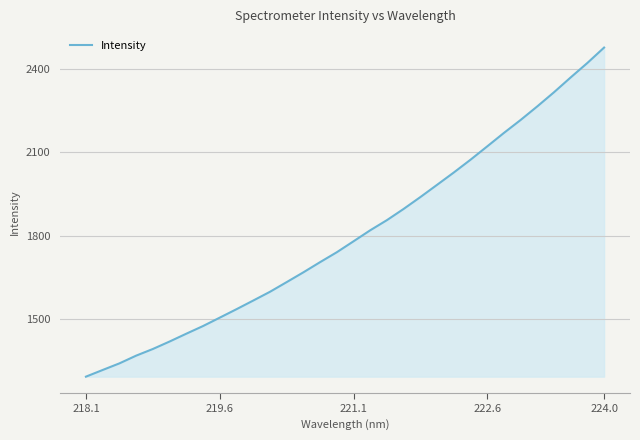

What is the difference between the maximum and minimum values?

1181.9